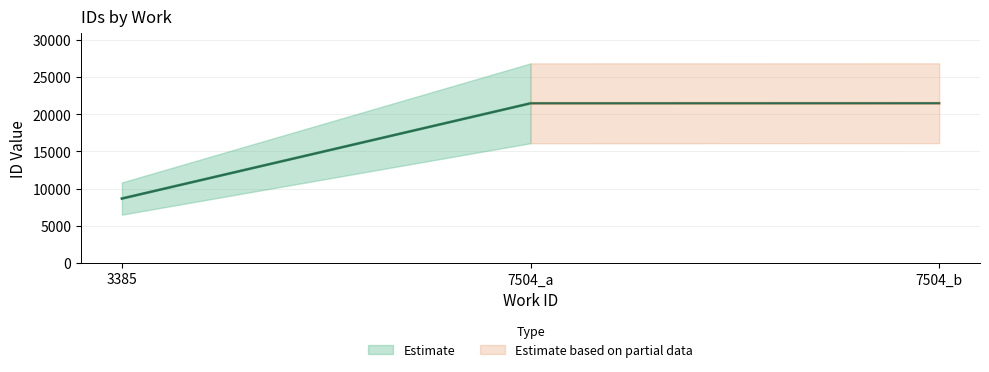

What is the ratio of the value at 7504_a to the value at 7504_b?

1.0